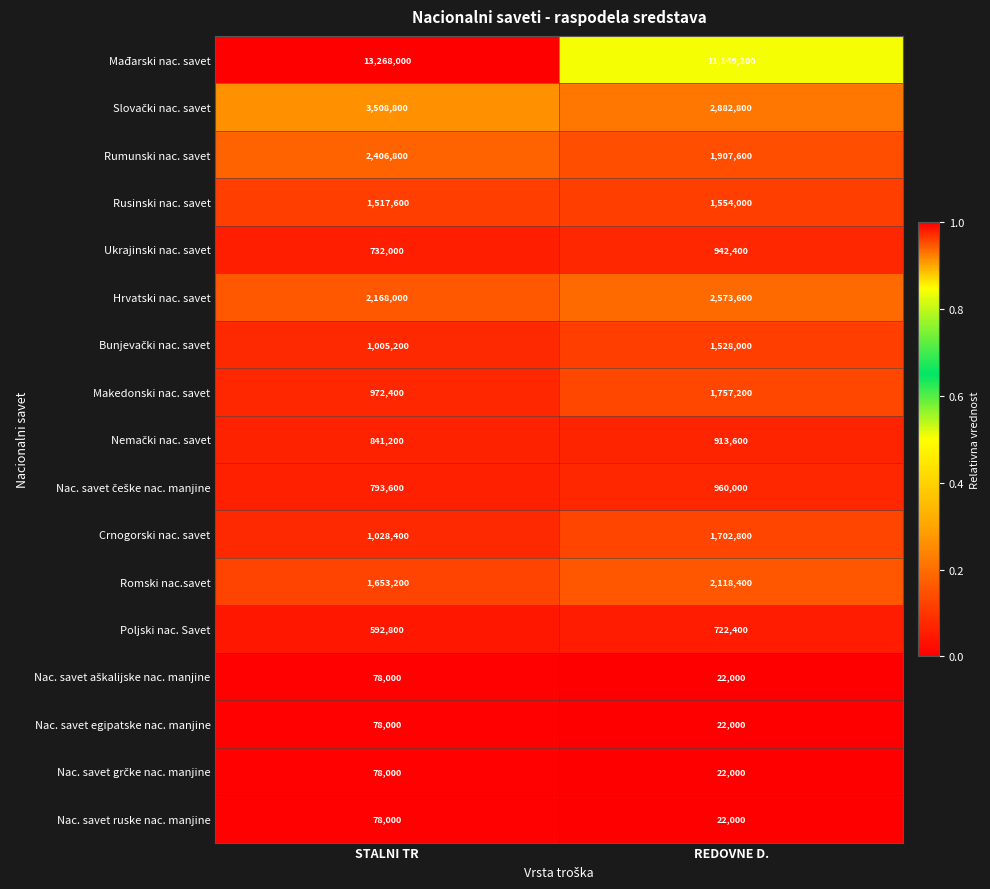

Is it true that Rusinski nac. savet equals 1517600 at STALNI TR?

True